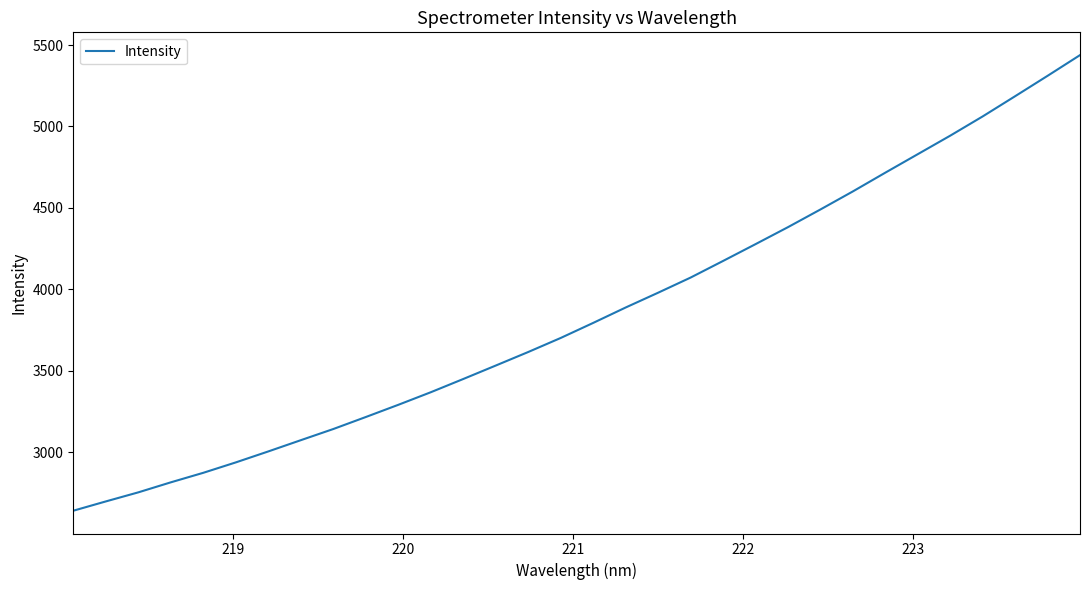

What is the average value?

3852.0